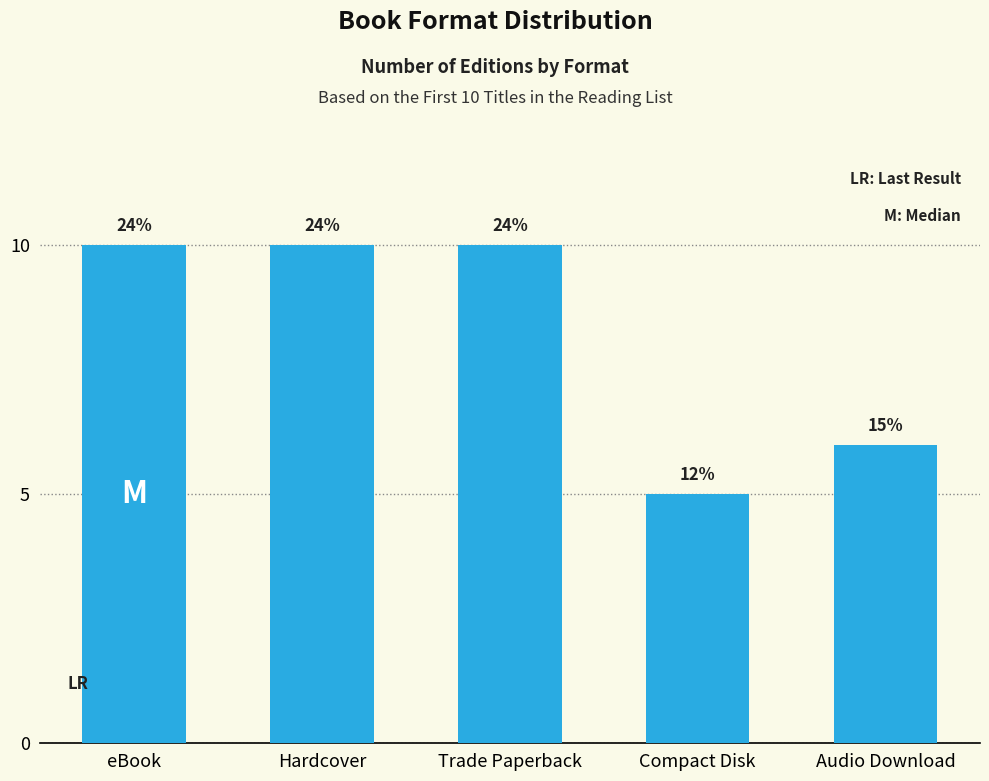

Are the bars horizontal?

No